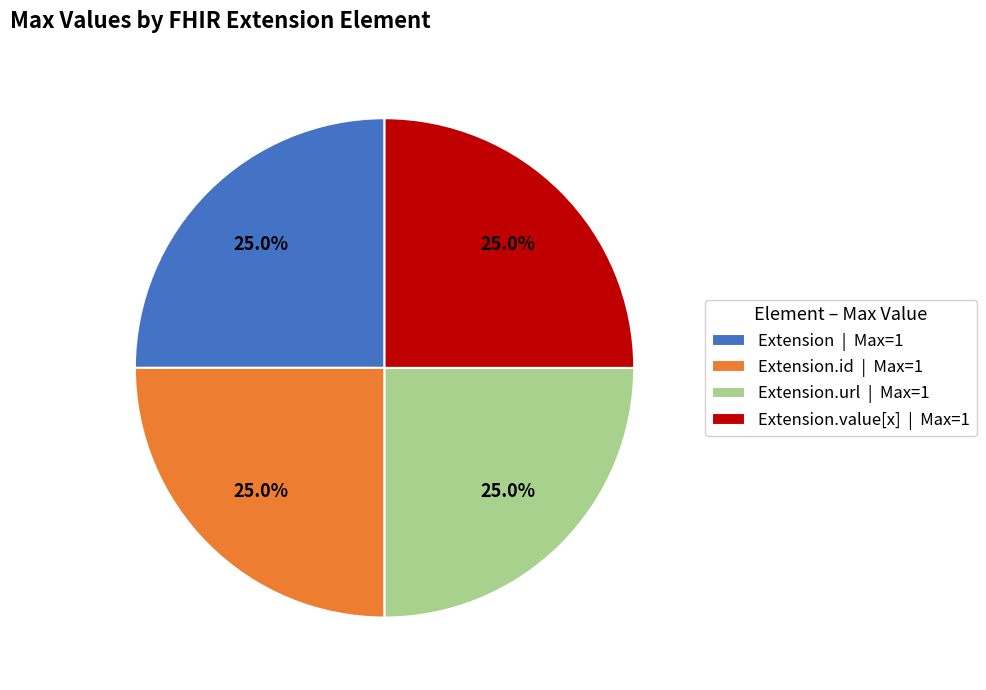

What portion of the pie excludes Extension.id | Max=1?

75.0%